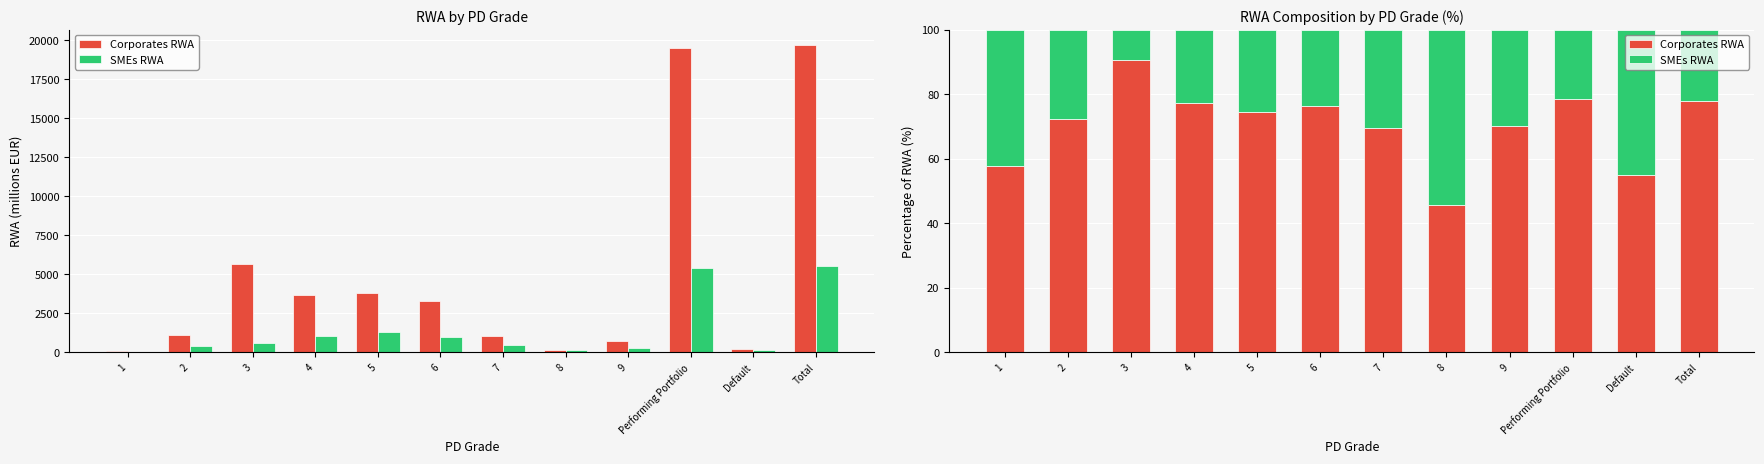

Is the value of Corporates RWA at 4 greater than the value of SMEs RWA at 5?

Yes